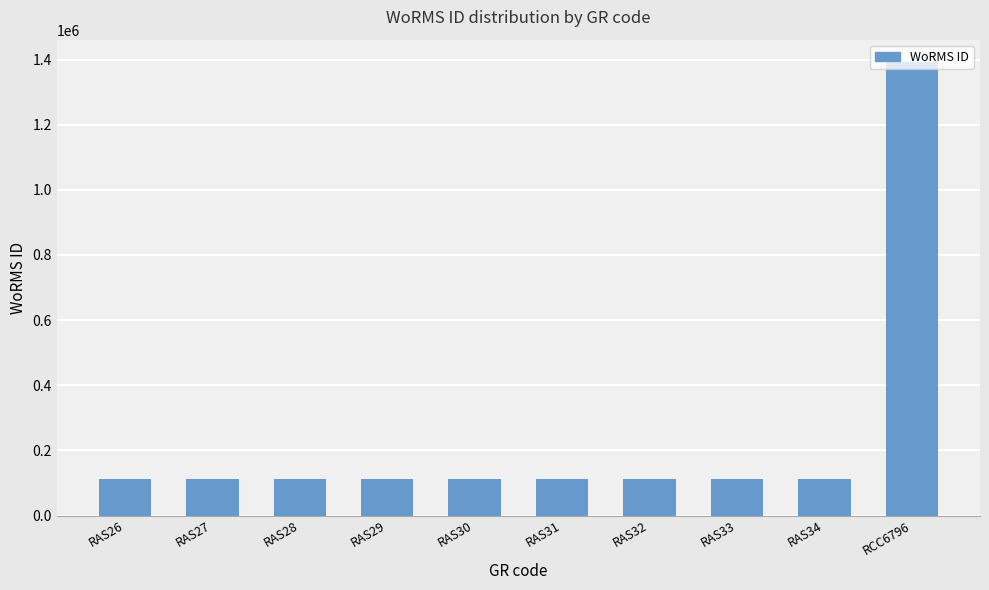

What is the average value?

239263